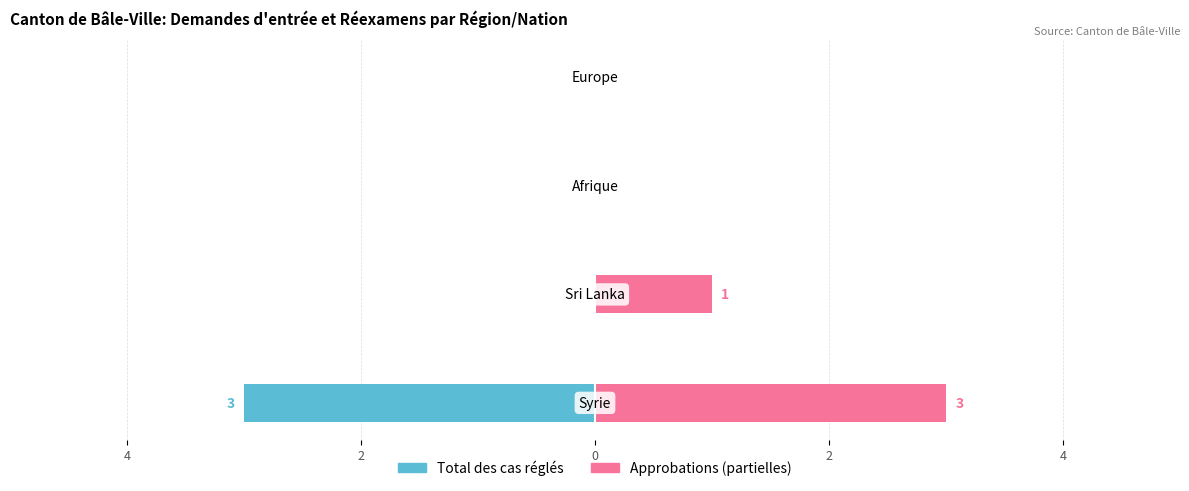

Between 2 and 2, which series saw the biggest shift?

Approbations (partielles)